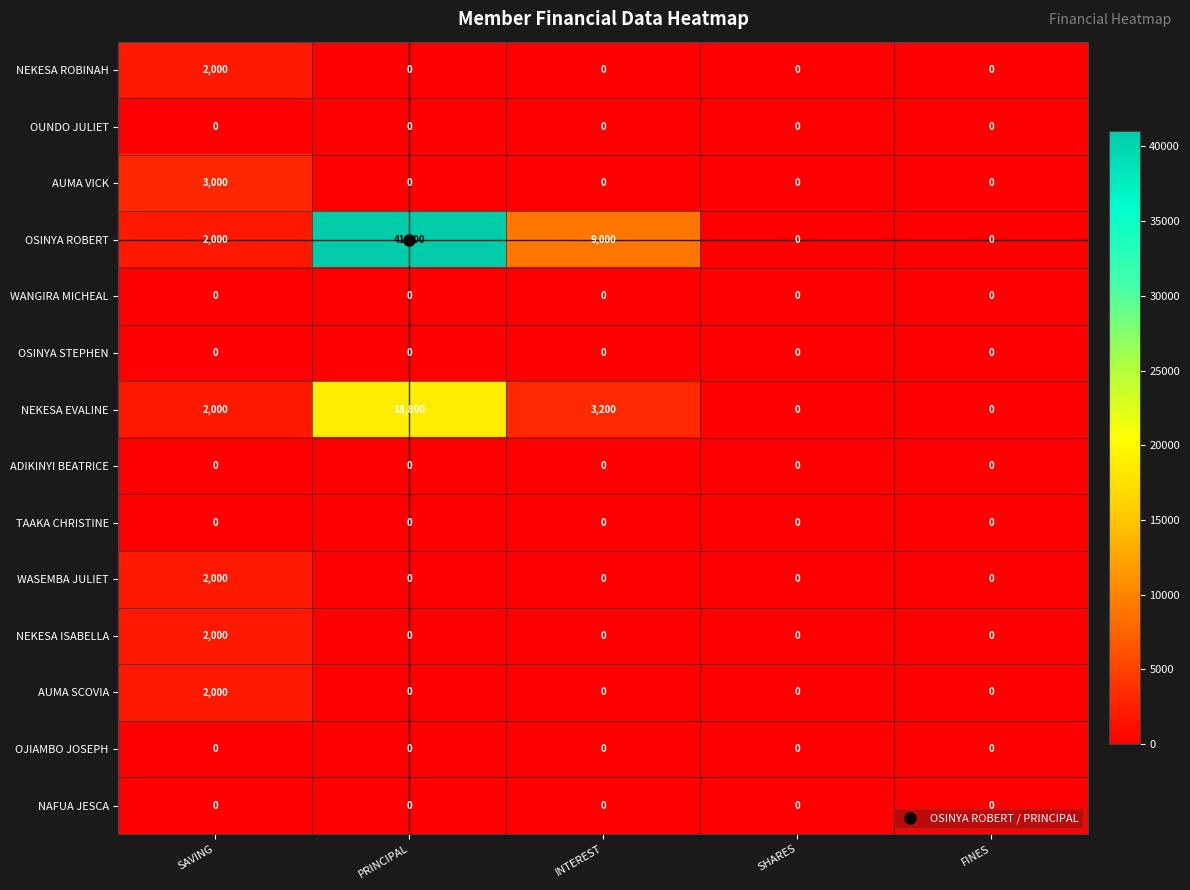

Count the number of data series in this chart.

14